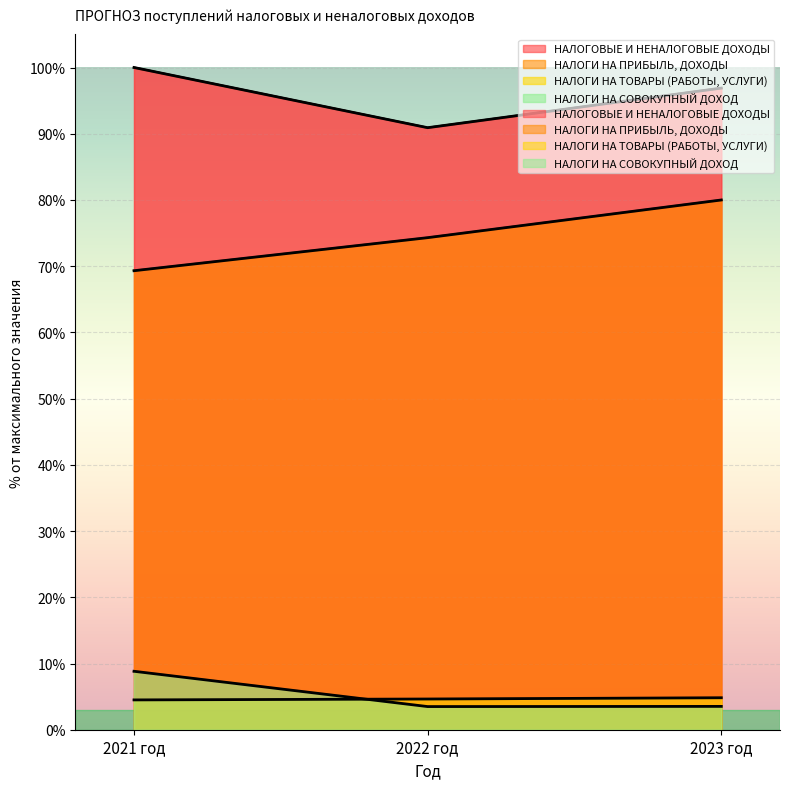

Is it true that НАЛОГОВЫЕ И НЕНАЛОГОВЫЕ ДОХОДЫ equals 148.8 at 2023 год?

False